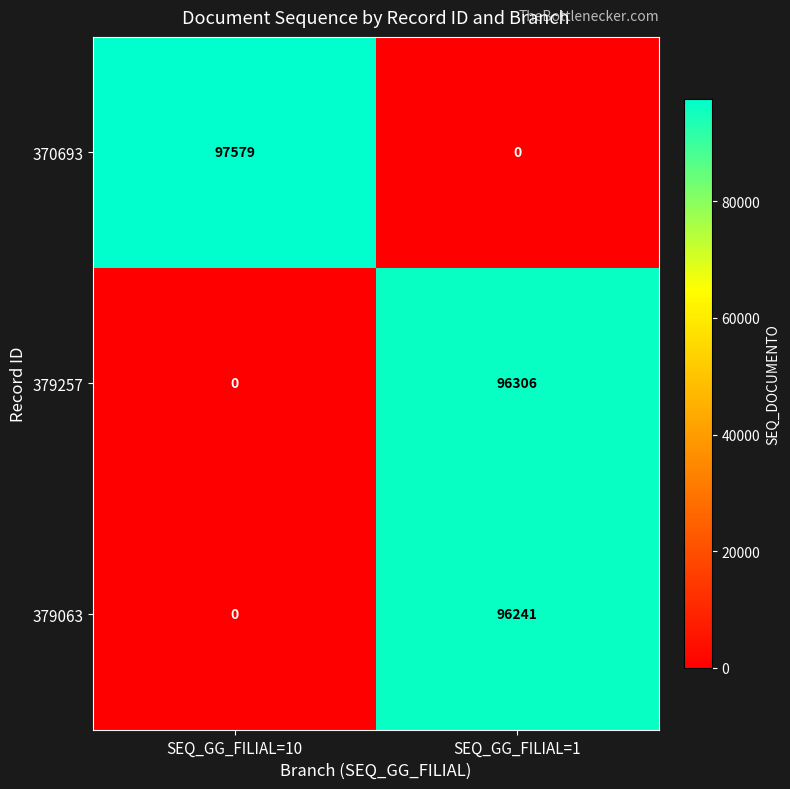

The 370693 series shows 19586 at SEQ_GG_FILIAL=10. True or false?

False